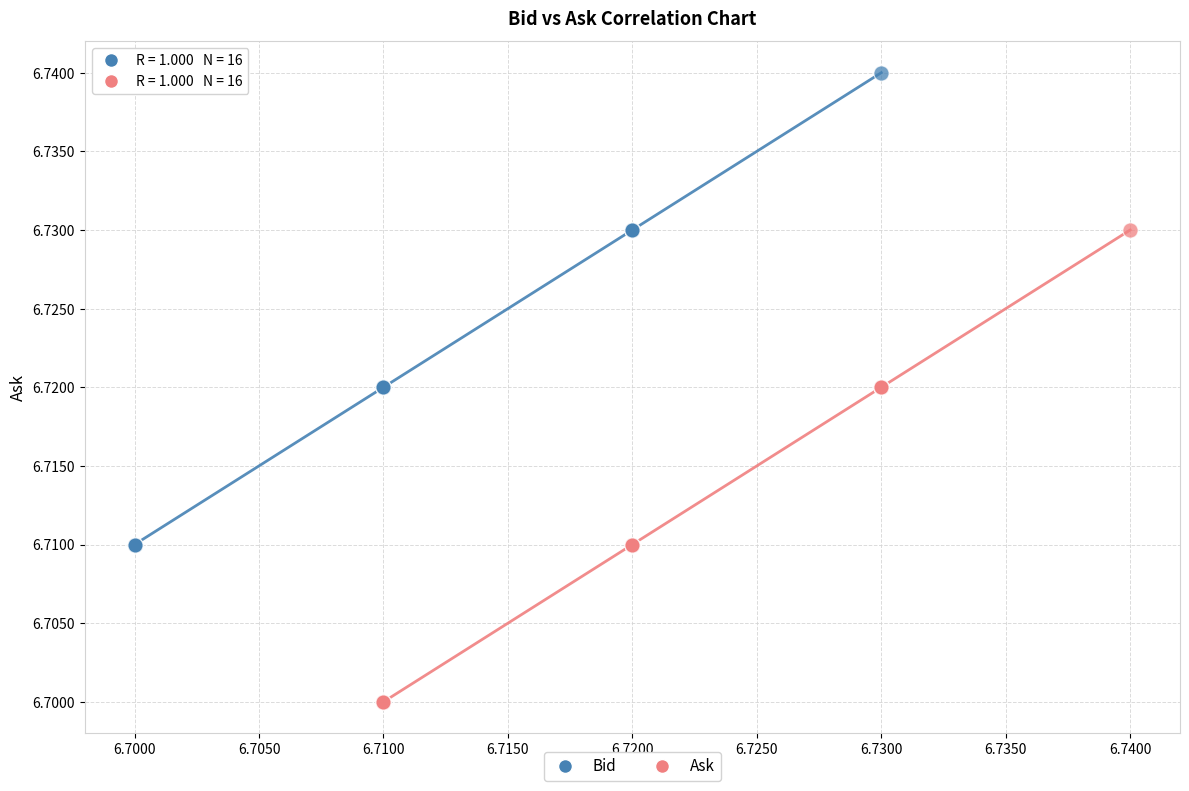

Which series reaches the minimum Y coordinate?

Ask